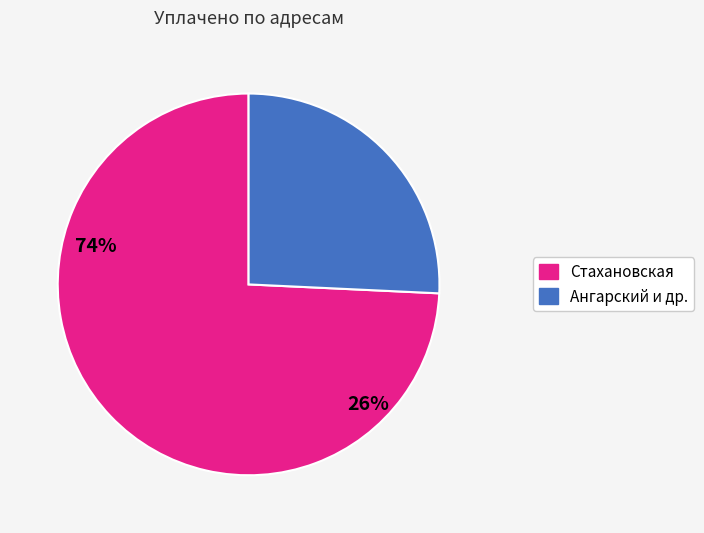

Is there a majority slice in this chart?

Yes